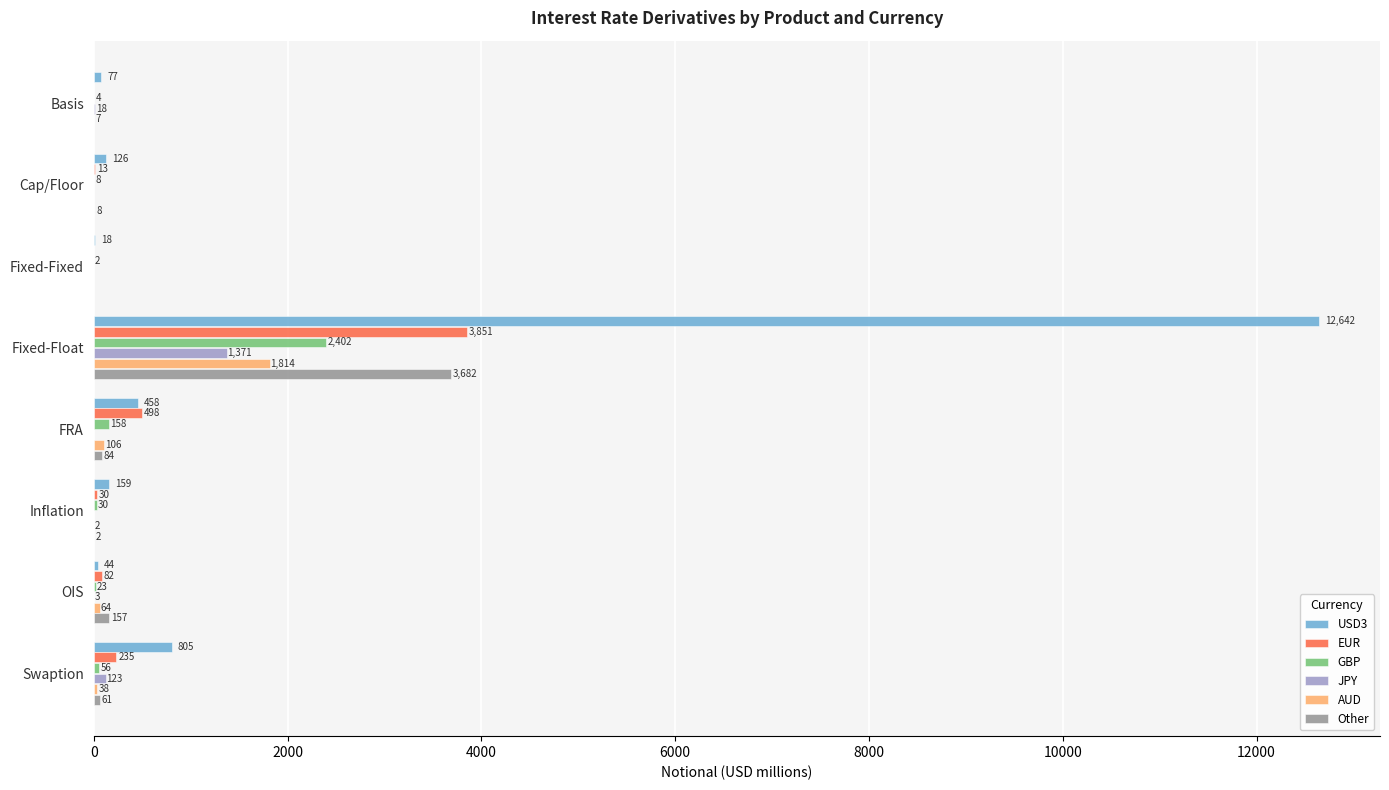

Between Cap/Floor and Inflation, which series saw the biggest shift?

USD3